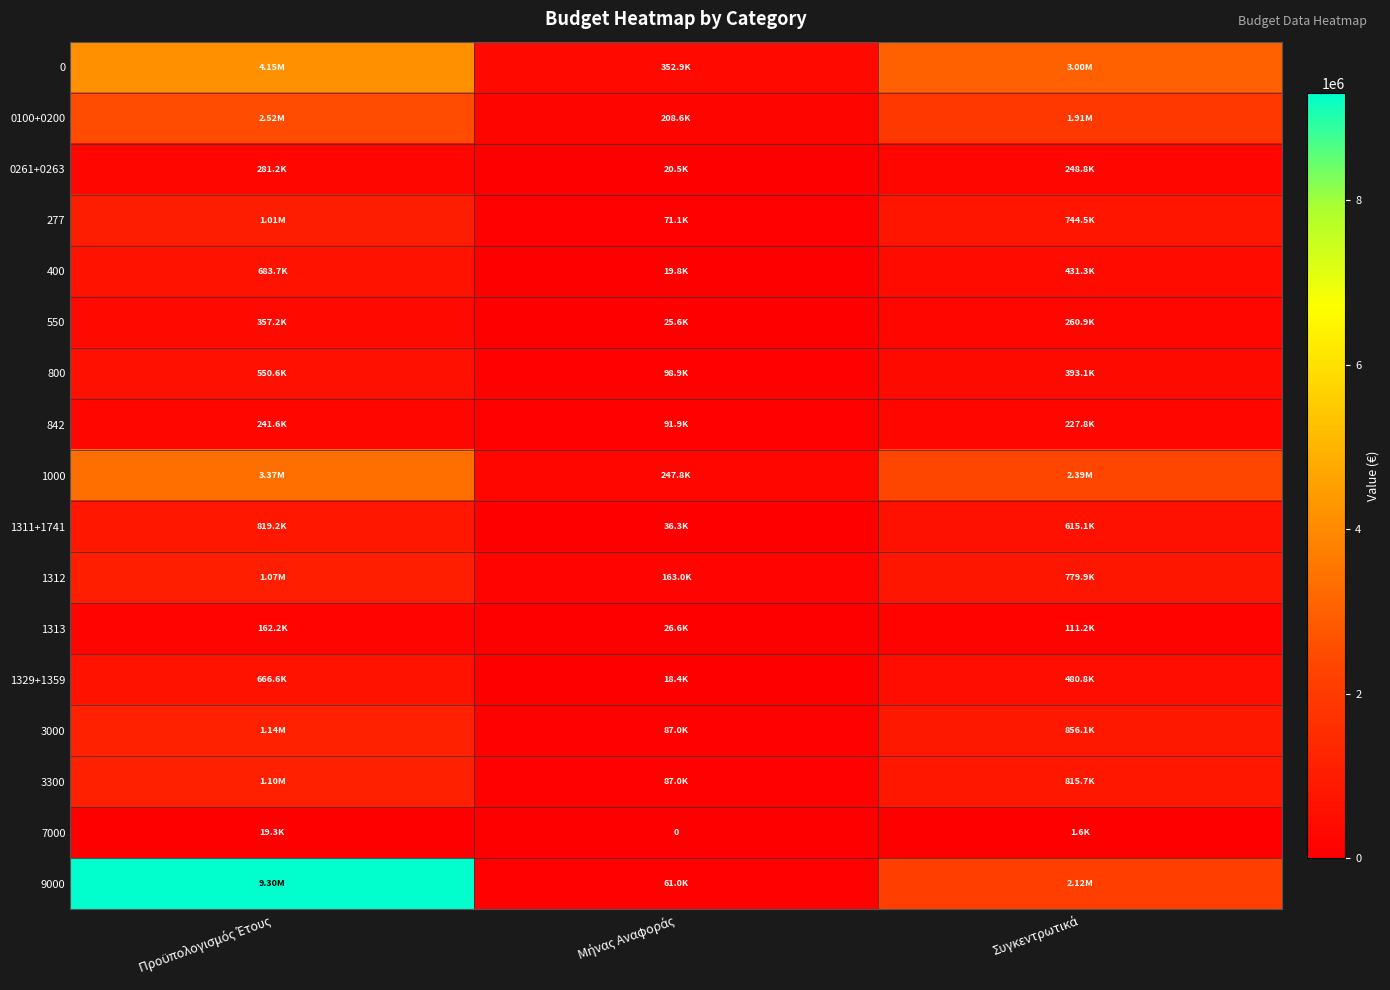

What is the approximate value of 1000 at Μήνας Αναφοράς?

247755.4